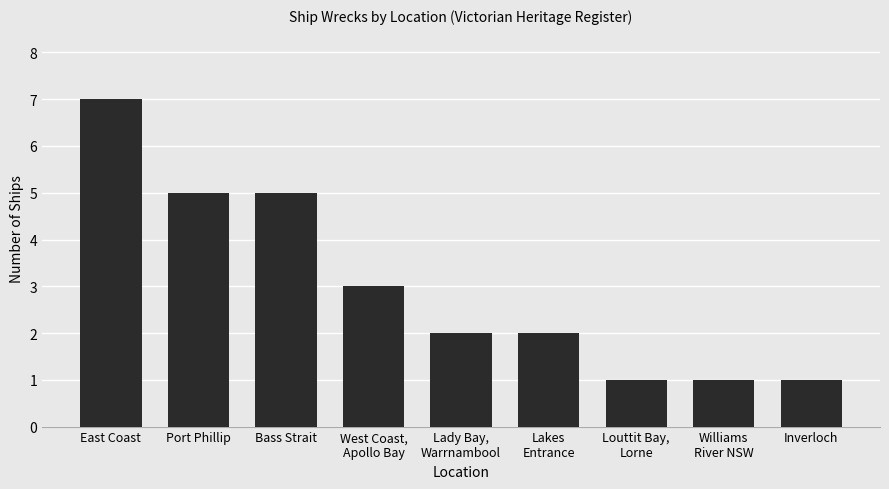

Reading left to right, extract all data points from this chart.

7	5	5	3	2	2	1	1	1